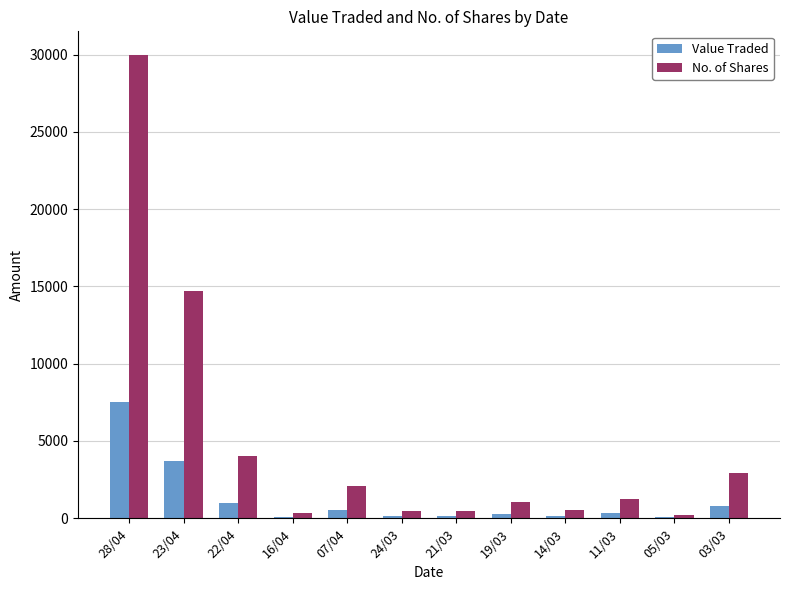

What is the approximate value of No. of Shares at 28/04, to the nearest 100?

30000